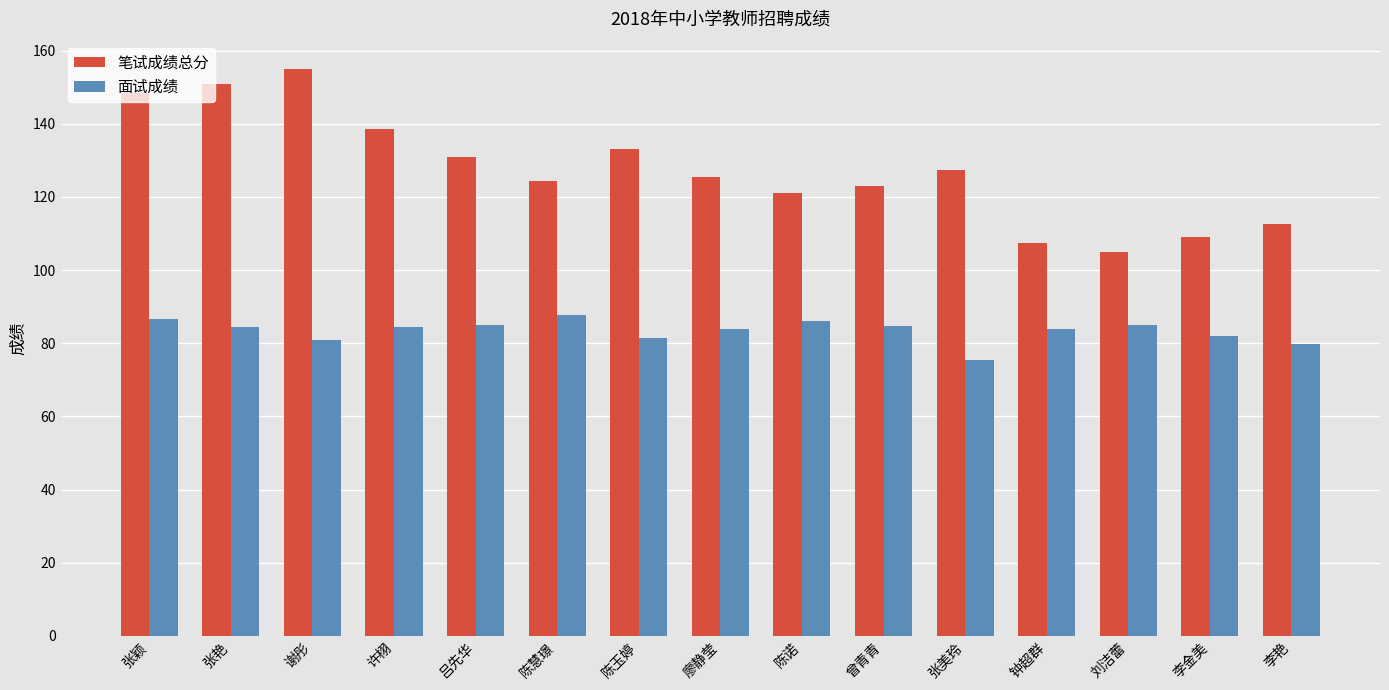

The value of 面试成绩 at 钟超群 is 84.0. True or false?

True